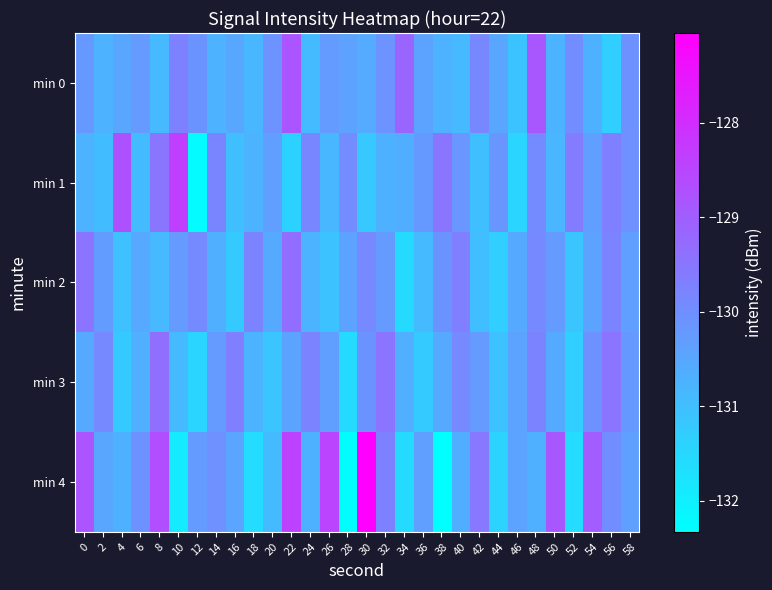

What is the total value across all series at 44?

-654.5